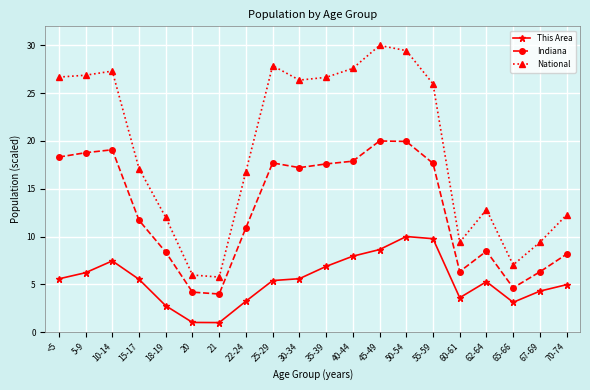

At which category does National reach its first local peak?

10-14